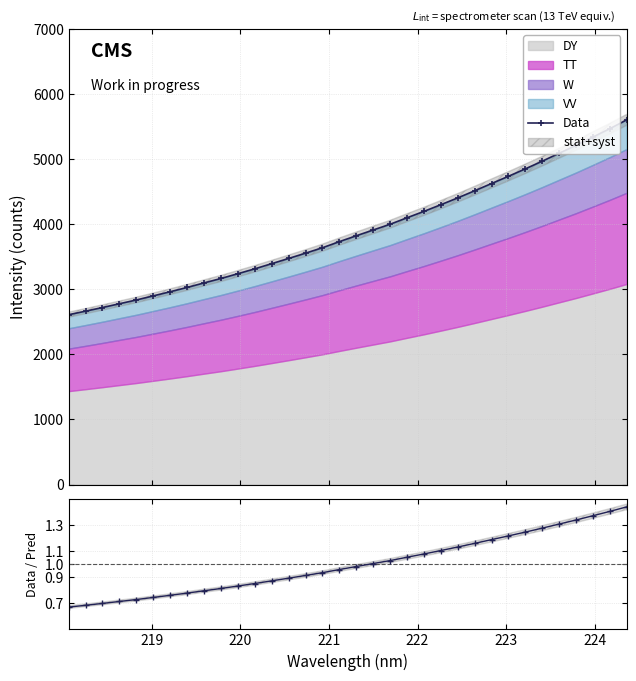

How many categories are shown in the chart?

34